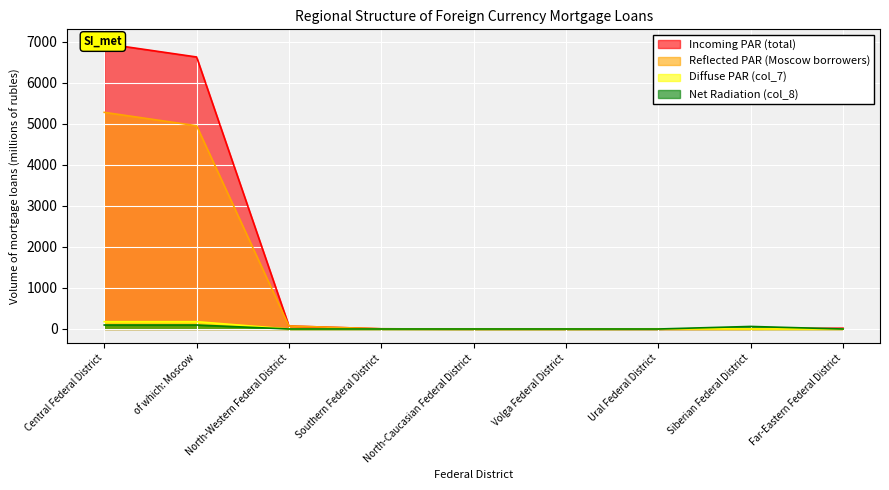

List the series in order of their peak value, highest first.

Incoming PAR (total), Reflected PAR (Moscow borrowers), Diffuse PAR (col_7), Net Radiation (col_8)